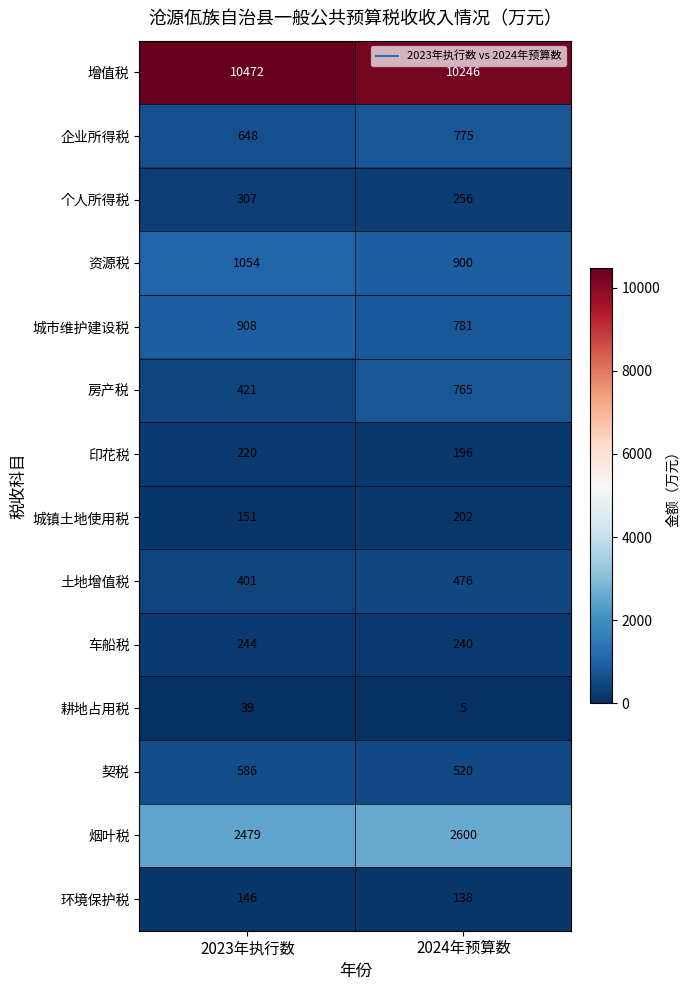

Which series changed the most between 2023年执行数 and 2024年预算数?

房产税